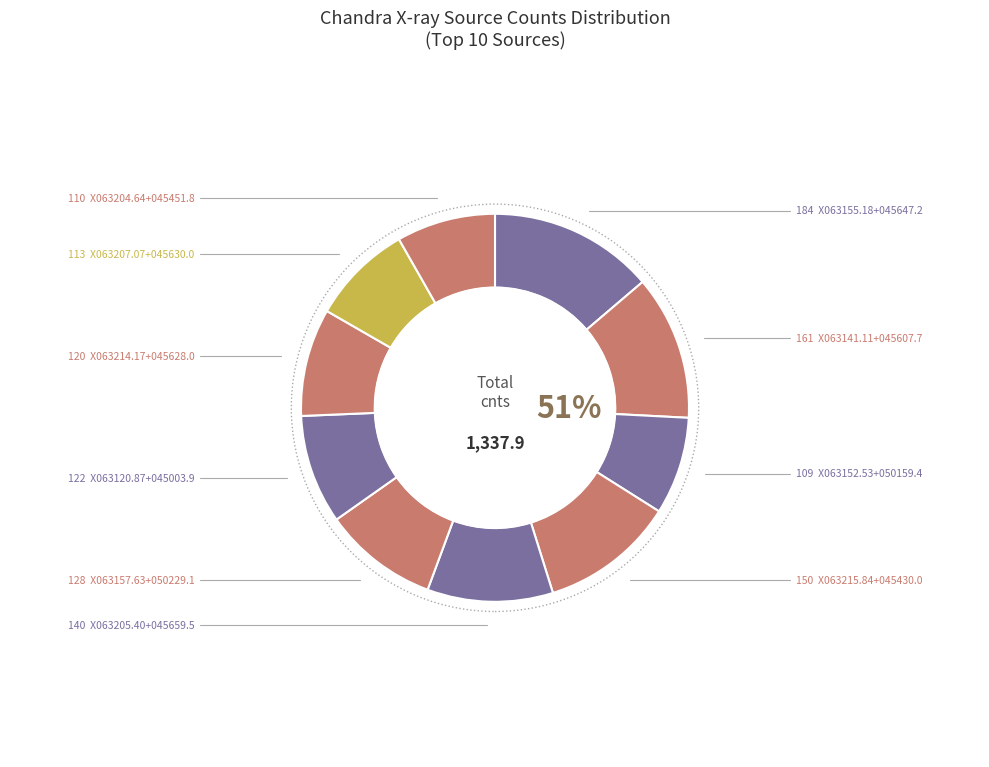

True or false: X063215.84+045430.0 accounts for 21% of the total.

False